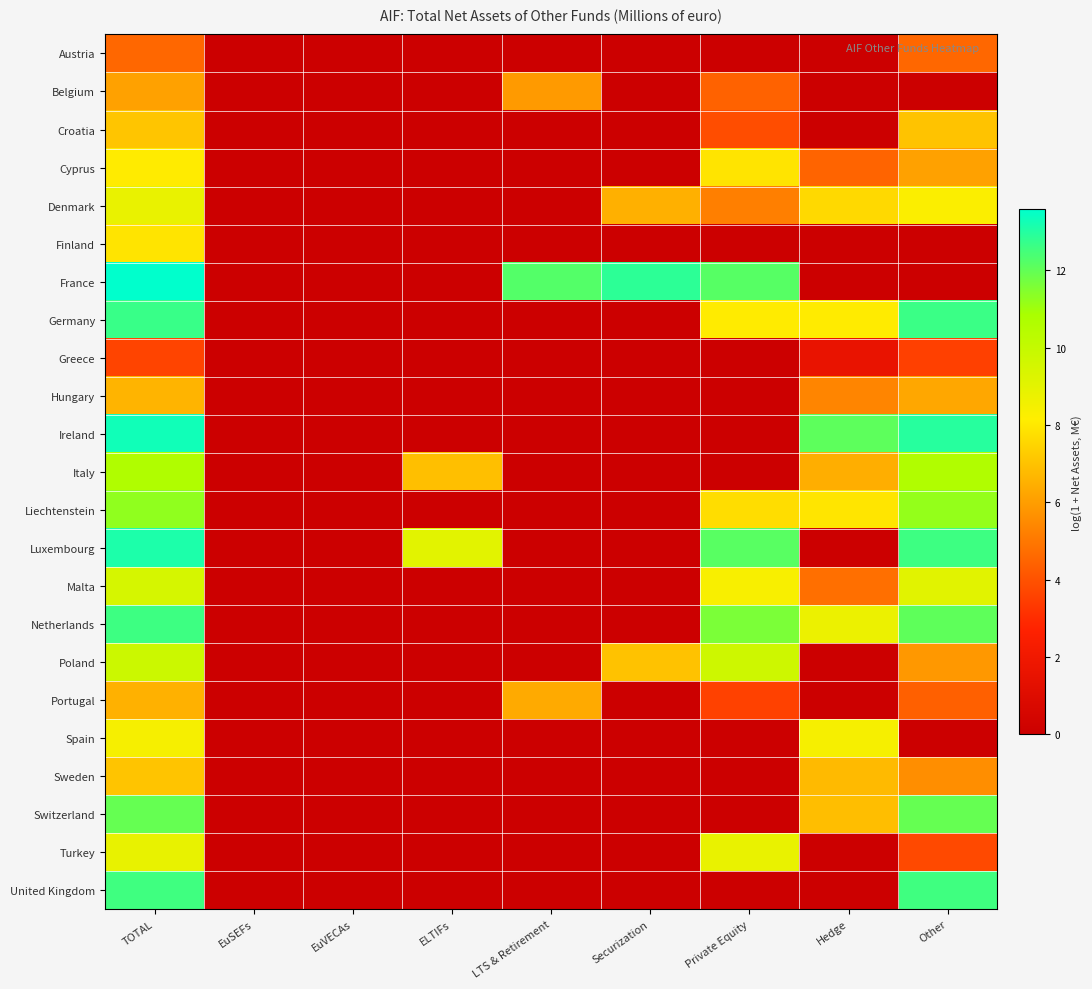

Count the number of categories in the chart.

9